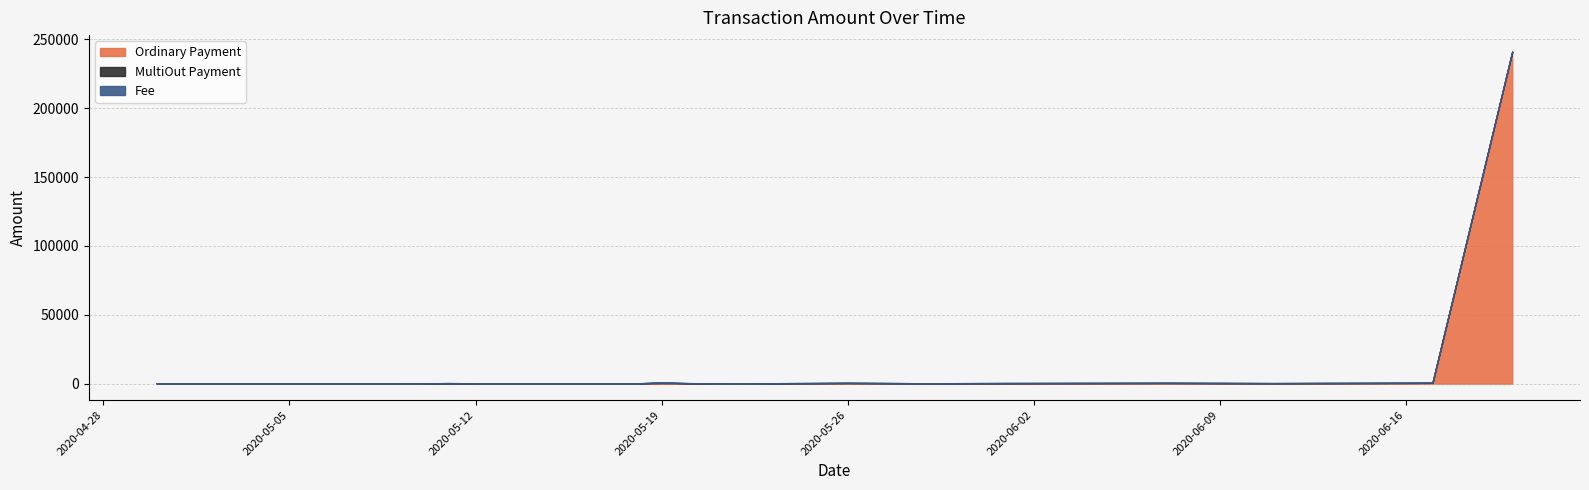

How many times do Ordinary Payment and MultiOut Payment cross each other?

4